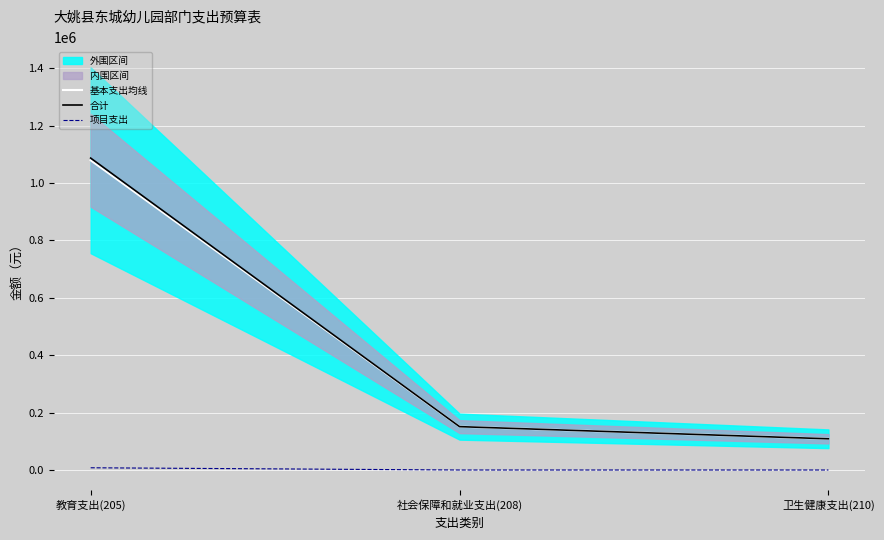

At which label is 基本支出均线 closest to 594076?

社会保障和就业支出(208)